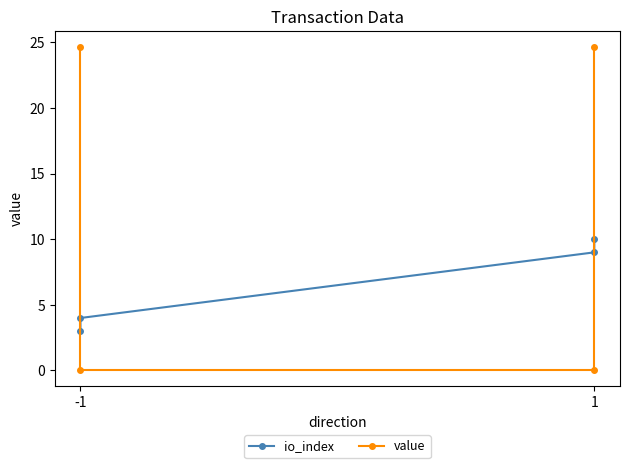

List the series in order of their overall mean, highest first.

value, io_index